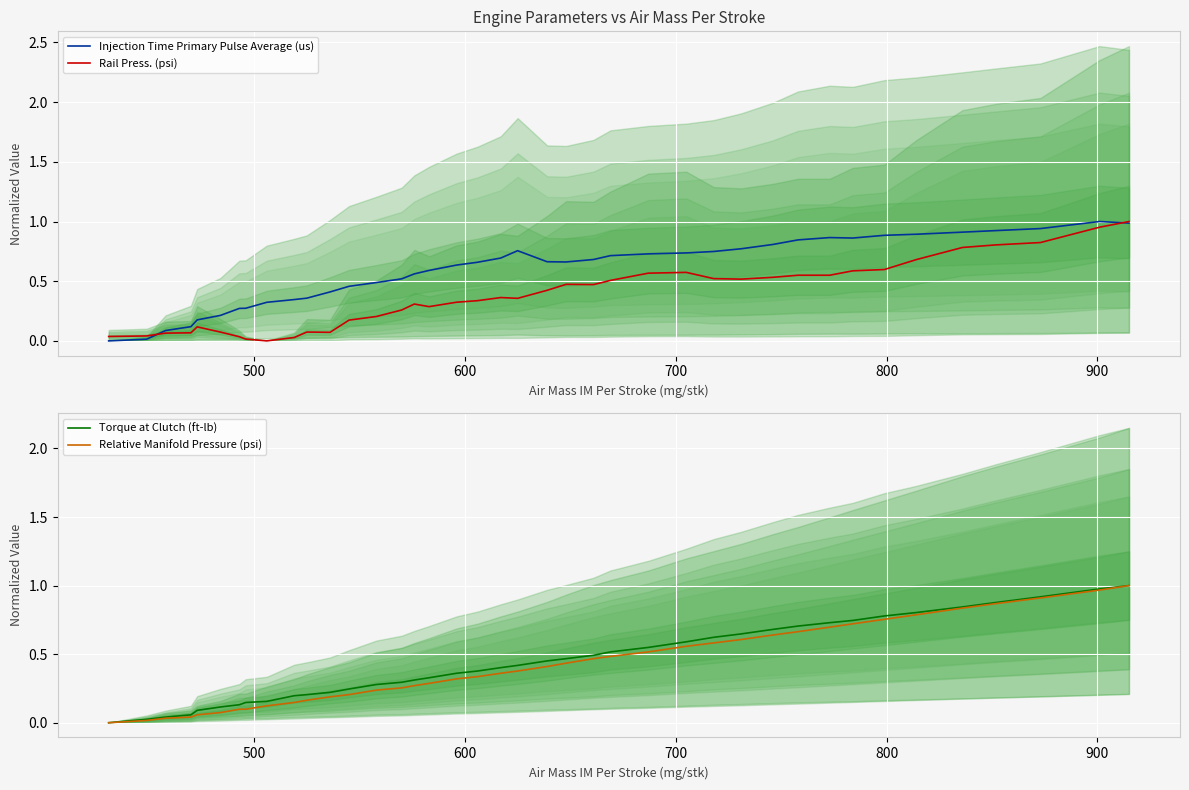

What are all the series names shown in the legend?

Injection Time Primary Pulse Average (us), Rail Press. (psi), Torque at Clutch (ft-lb), Relative Manifold Pressure (psi)